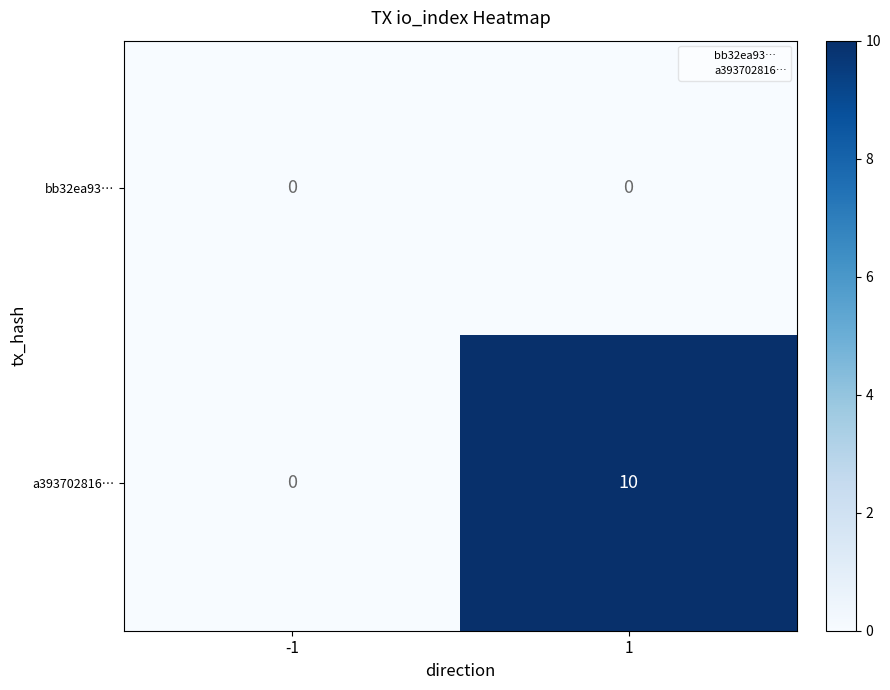

Rank the series at 1 from lowest to highest value.

bb32ea93…, a393702816…